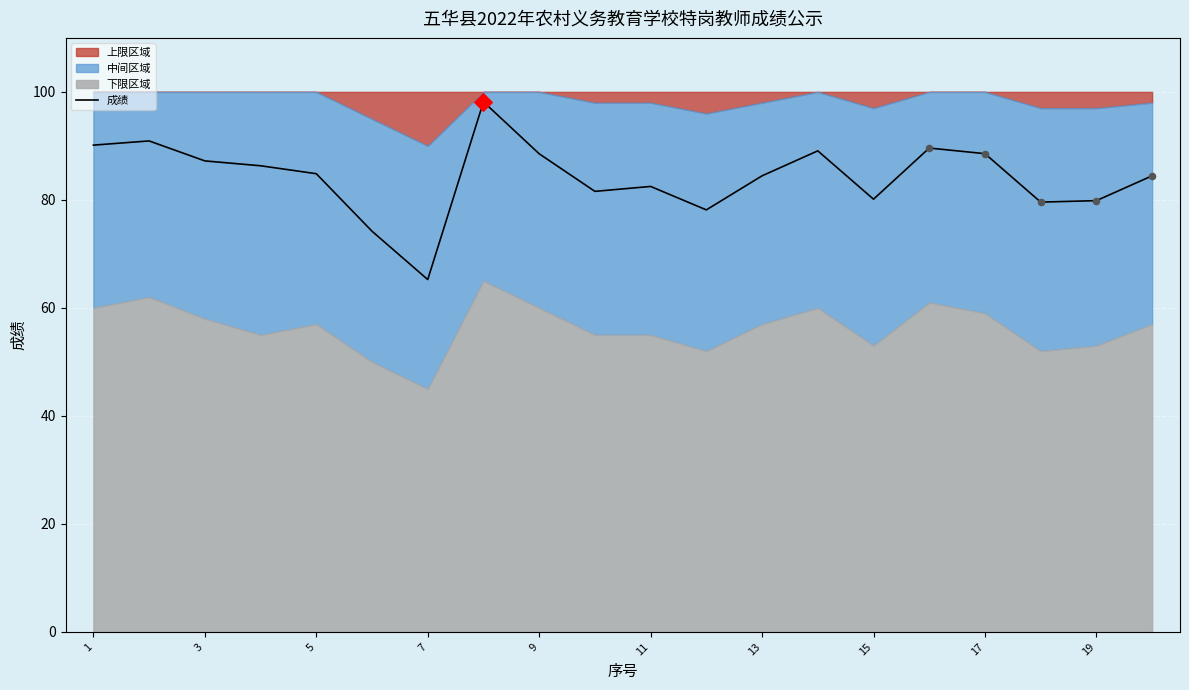

What is the highest value of the 成绩 series?

98.2